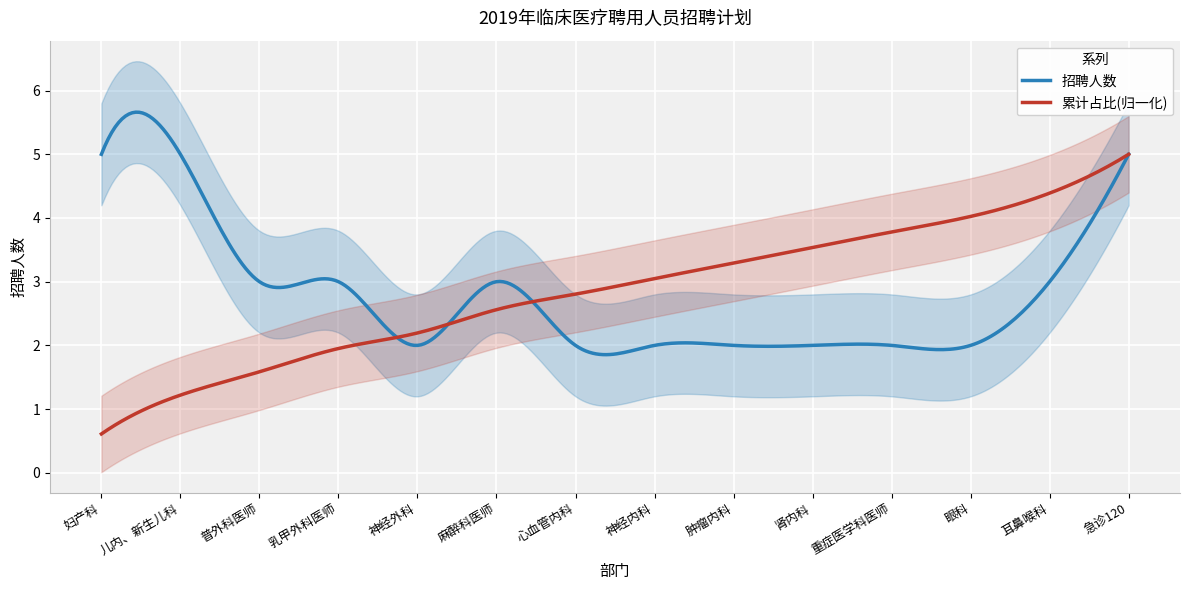

The chart shows a value of 1 at 心血管内科. True or false?

False